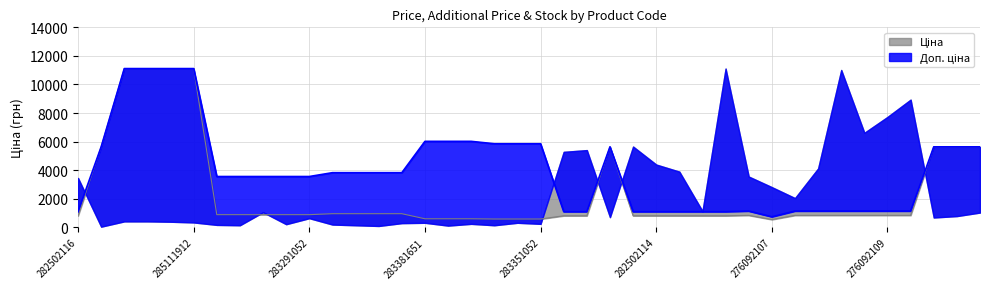

What is the difference between the Ціна values at 276092109 and 283291055?

47.2